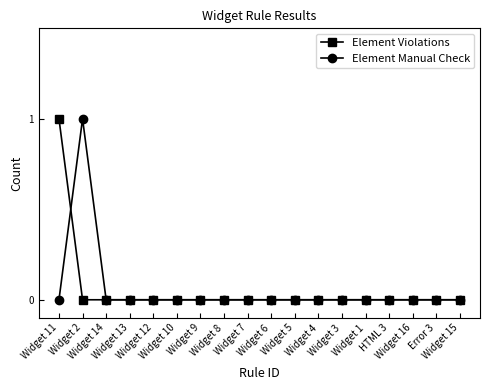

Reading right to left, extract all data points from this chart.

Element Violations: Widget 15=0	Error 3=0	Widget 16=0	HTML 3=0	Widget 1=0	Widget 3=0	Widget 4=0	Widget 5=0	Widget 6=0	Widget 7=0	Widget 8=0	Widget 9=0	Widget 10=0	Widget 12=0	Widget 13=0	Widget 14=0	Widget 2=0	Widget 11=1
Element Manual Check: Widget 15=0	Error 3=0	Widget 16=0	HTML 3=0	Widget 1=0	Widget 3=0	Widget 4=0	Widget 5=0	Widget 6=0	Widget 7=0	Widget 8=0	Widget 9=0	Widget 10=0	Widget 12=0	Widget 13=0	Widget 14=0	Widget 2=1	Widget 11=0